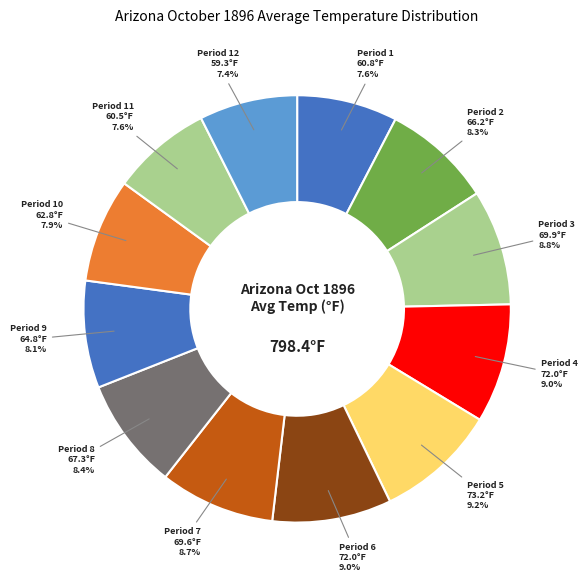

To the nearest percent, what is the combined percentage of Period 12 and Period 2?

16%